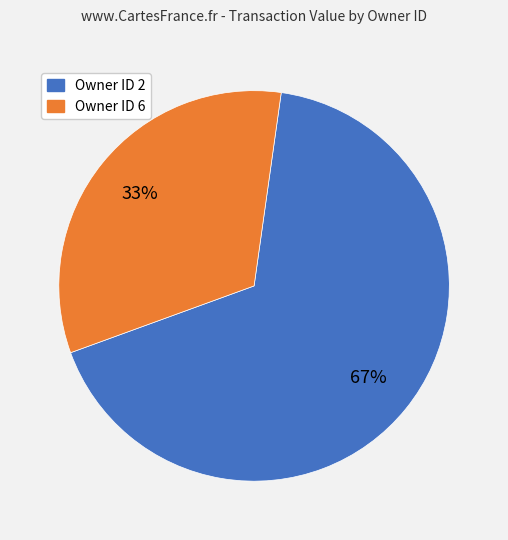

Is there a majority slice in this chart?

Yes